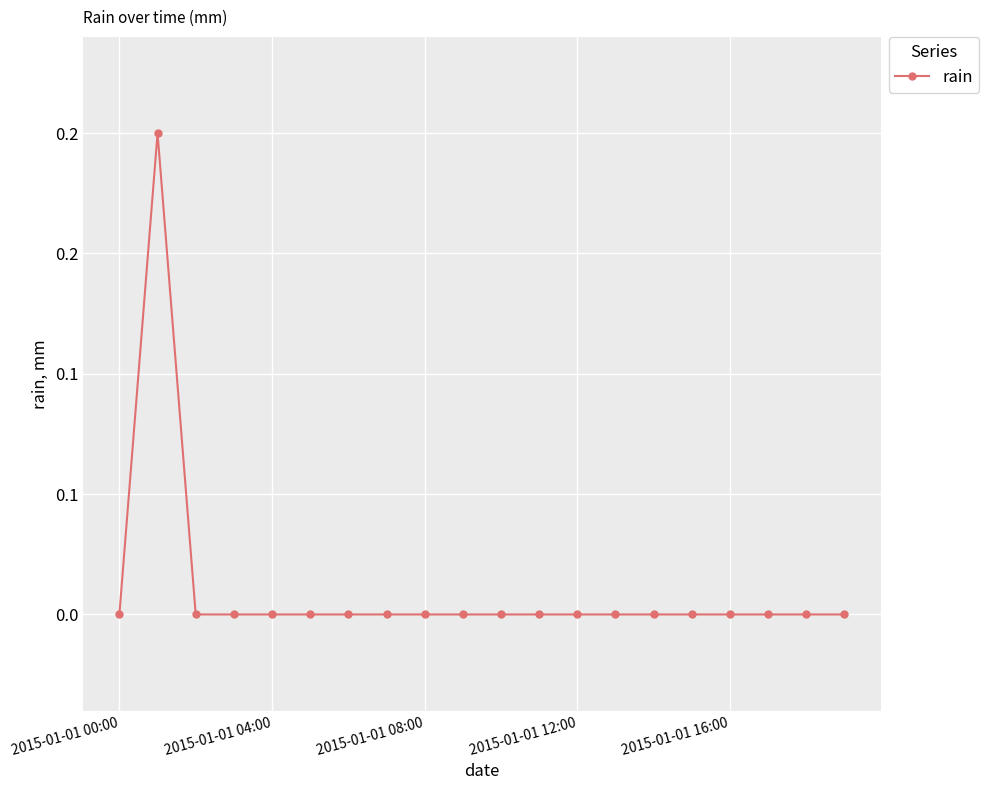

Reading left to right, what are all the values shown in this chart?

0.0	0.2	0.0	0.0	0.0	0.0	0.0	0.0	0.0	0.0	0.0	0.0	0.0	0.0	0.0	0.0	0.0	0.0	0.0	0.0